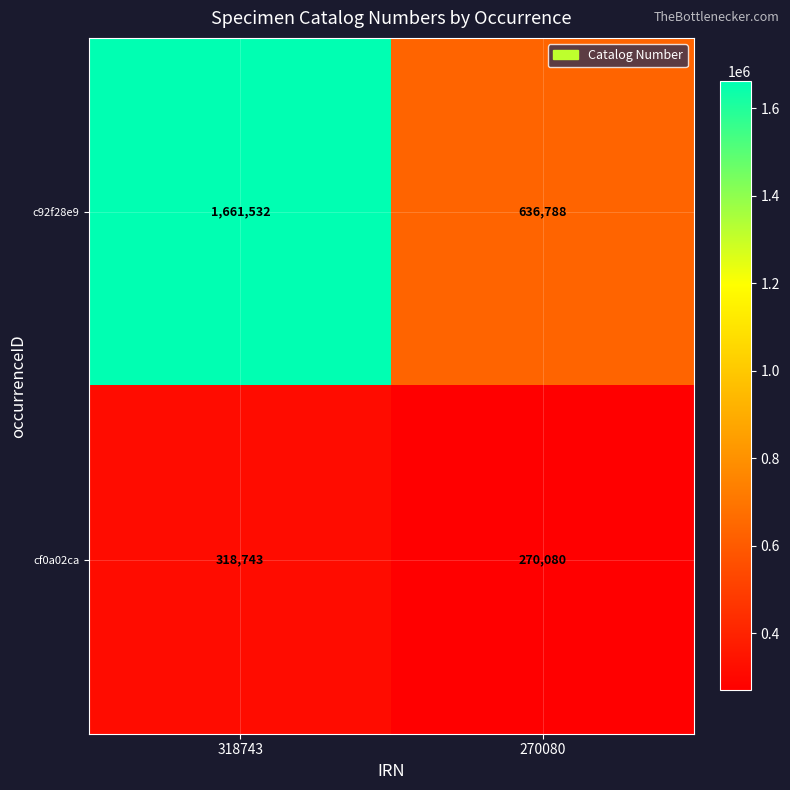

At which category does the chart reach its peak across all series?

318743